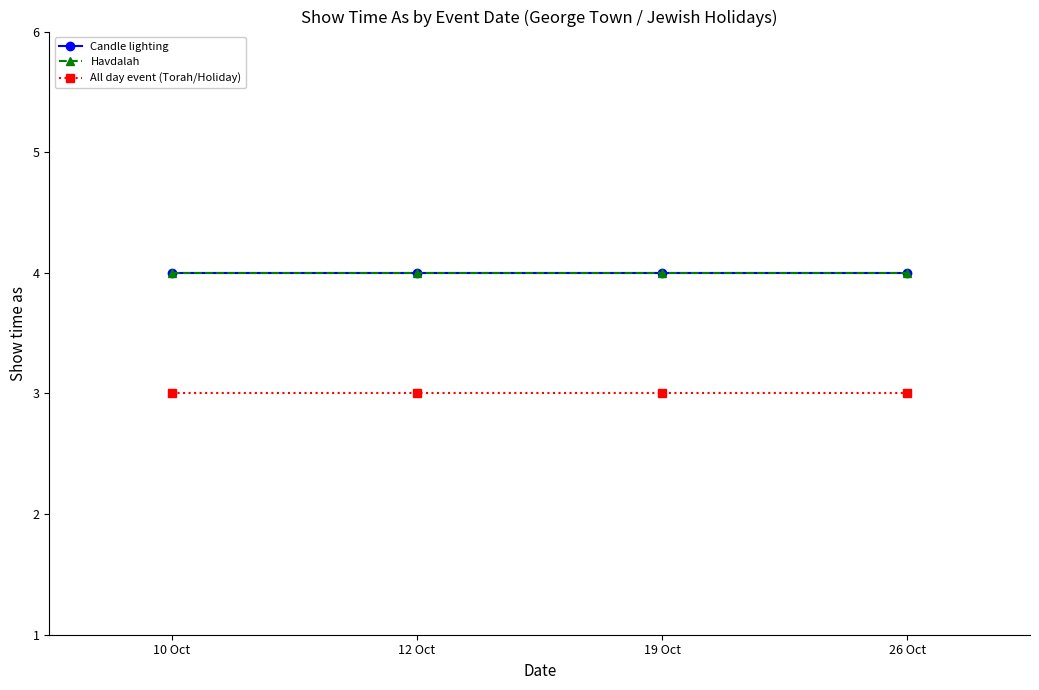

What is the label of the 4th point from the left?

26 Oct